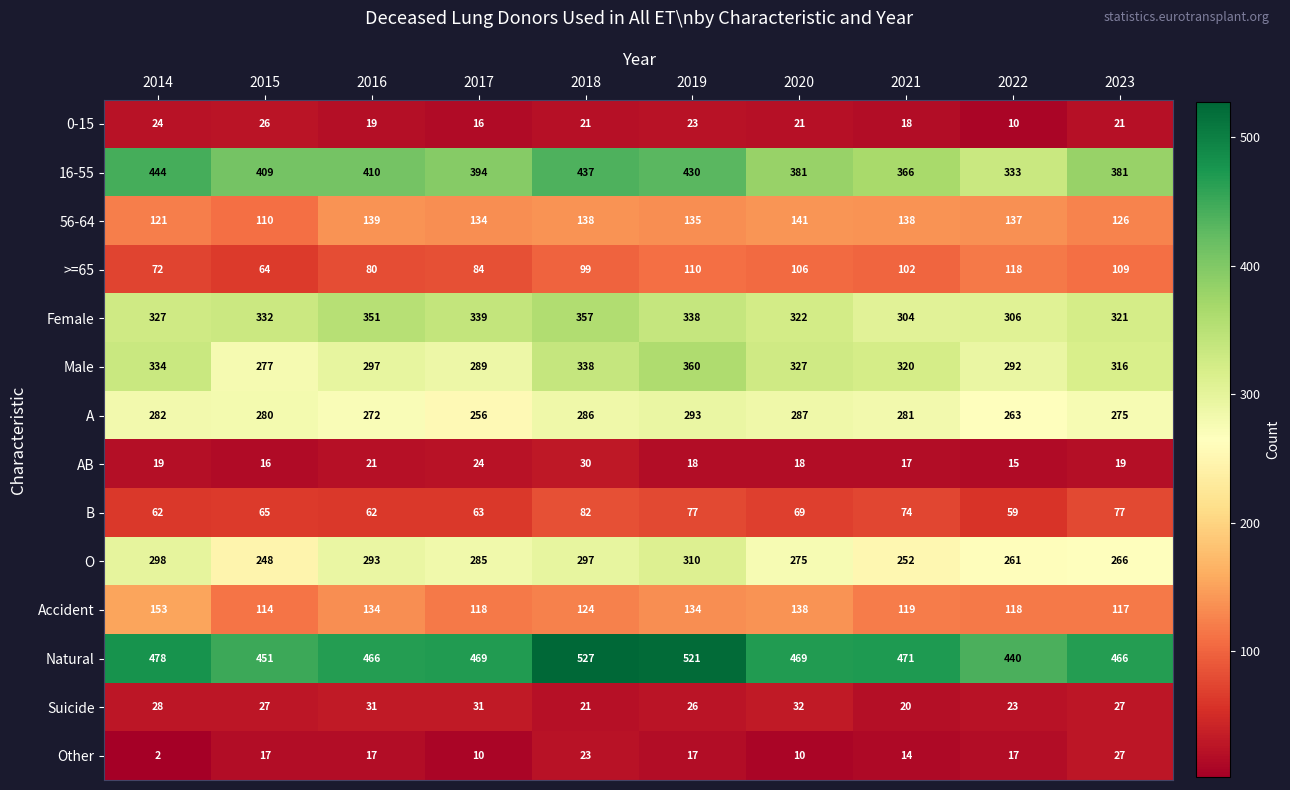

List the series in order of their peak value, highest first.

Natural, 16-55, Male, Female, O, A, Accident, 56-64, >=65, B, Suicide, AB, Other, 0-15